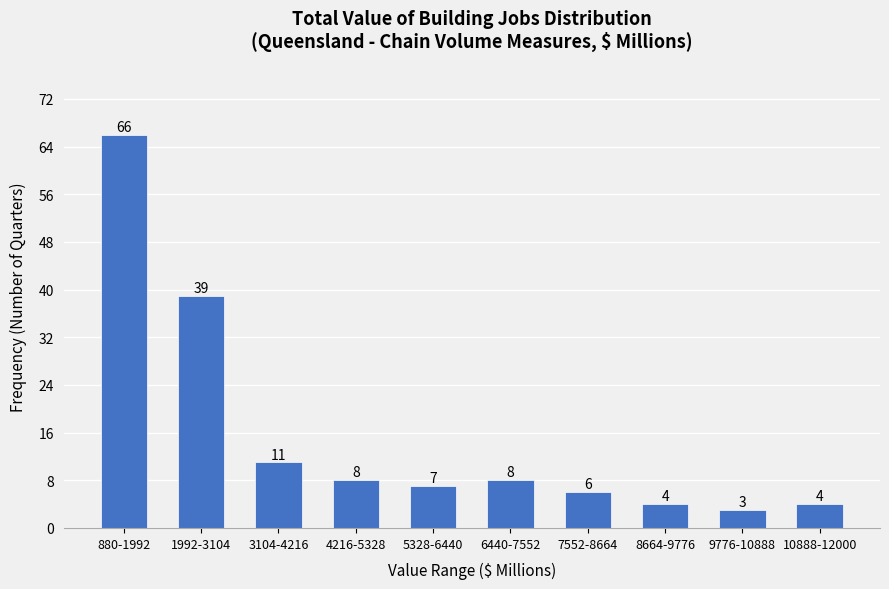

Reading left to right, transcribe all the data shown in this chart.

880-1992=66	1992-3104=39	3104-4216=11	4216-5328=8	5328-6440=7	6440-7552=8	7552-8664=6	8664-9776=4	9776-10888=3	10888-12000=4